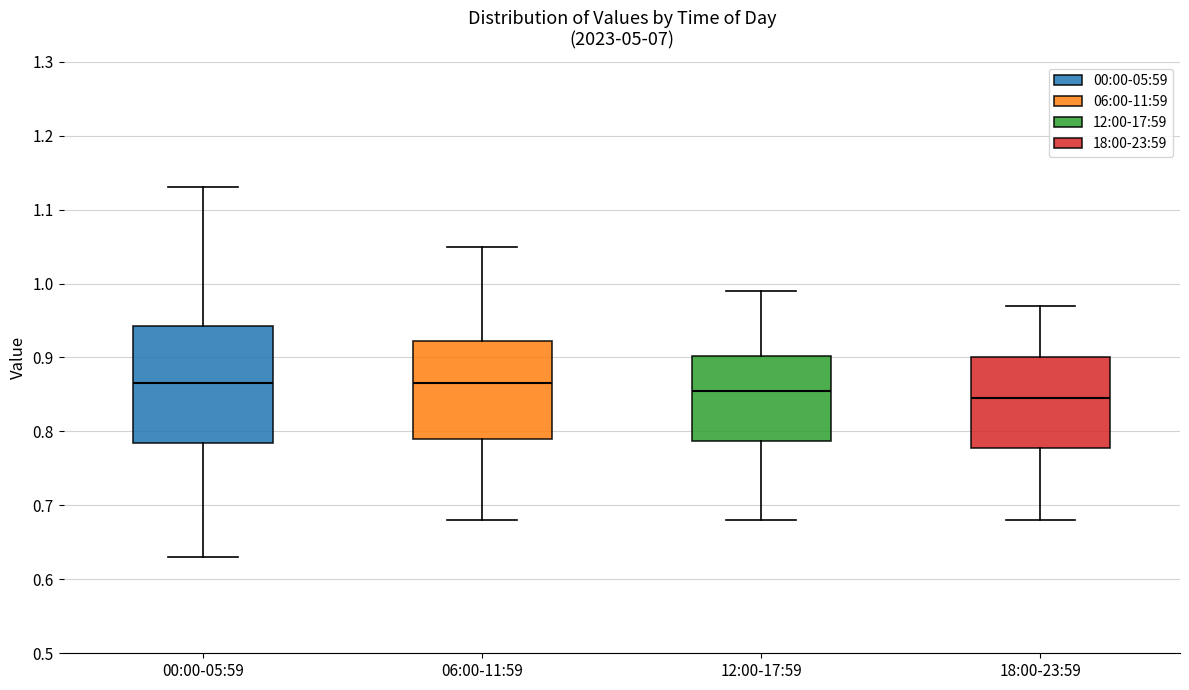

Which box's median line is the lowest?

18:00-23:59